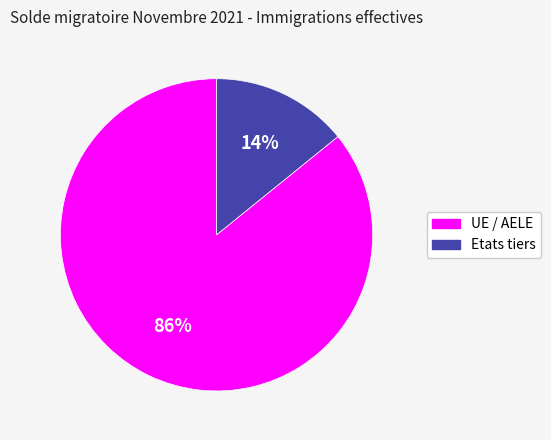

The UE / AELE slice represents 86% of the pie. True or false?

True